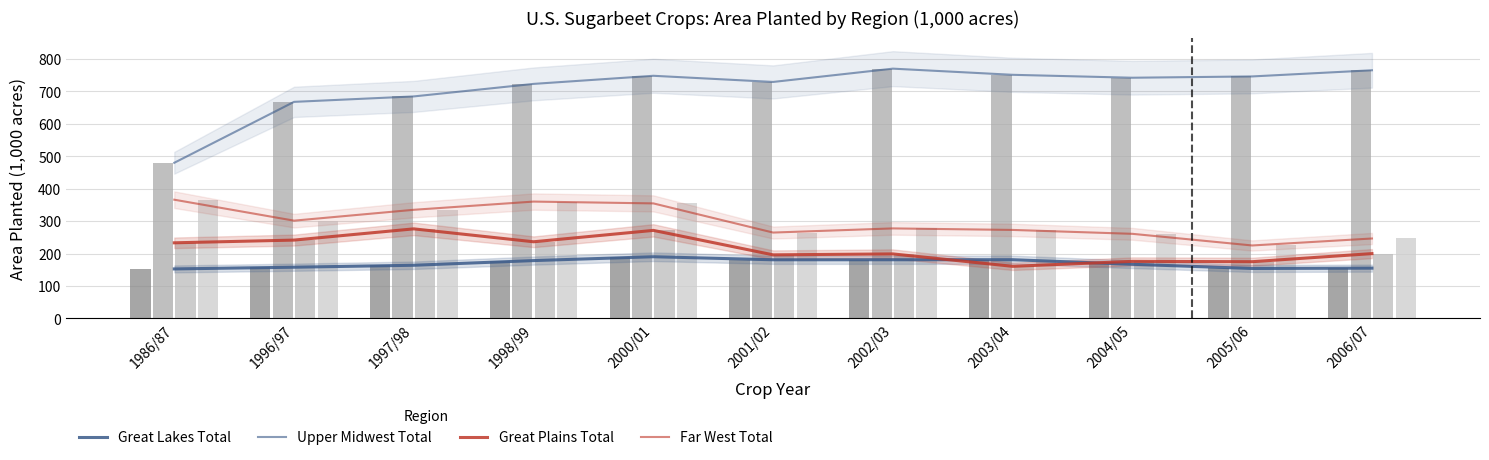

Count the number of categories in the chart.

11